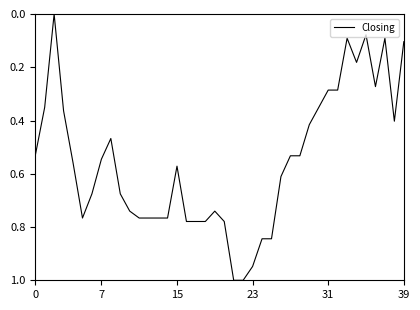

What is the difference between the maximum and minimum values?

1.0